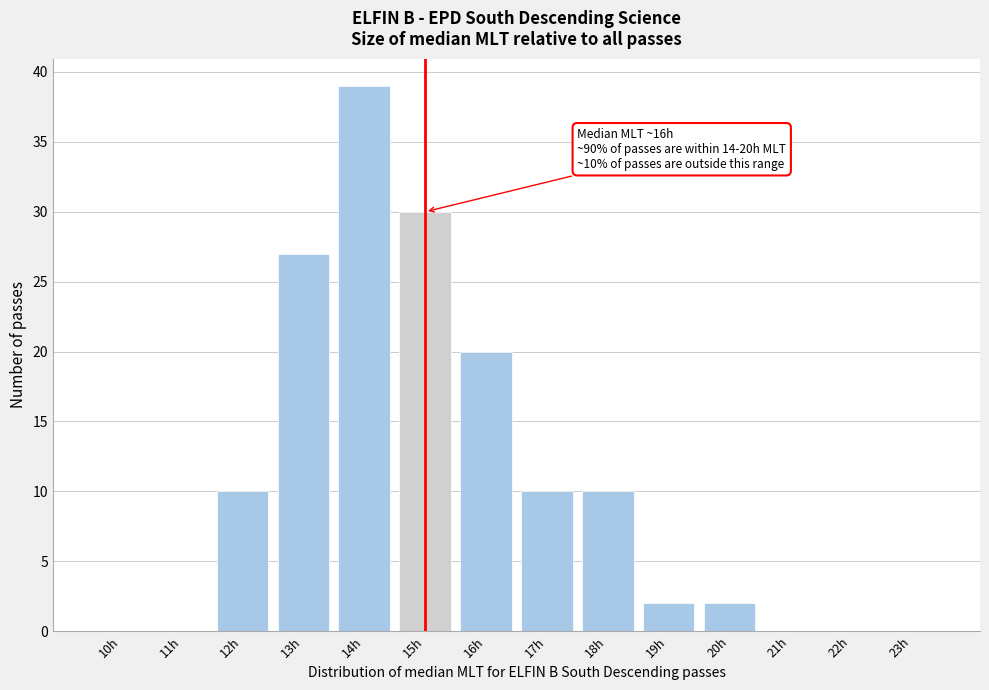

Reading left to right, extract all data points from this chart.

10h=0	11h=0	12h=10	13h=27	14h=39	15h=30	16h=20	17h=10	18h=10	19h=2	20h=2	21h=0	22h=0	23h=0